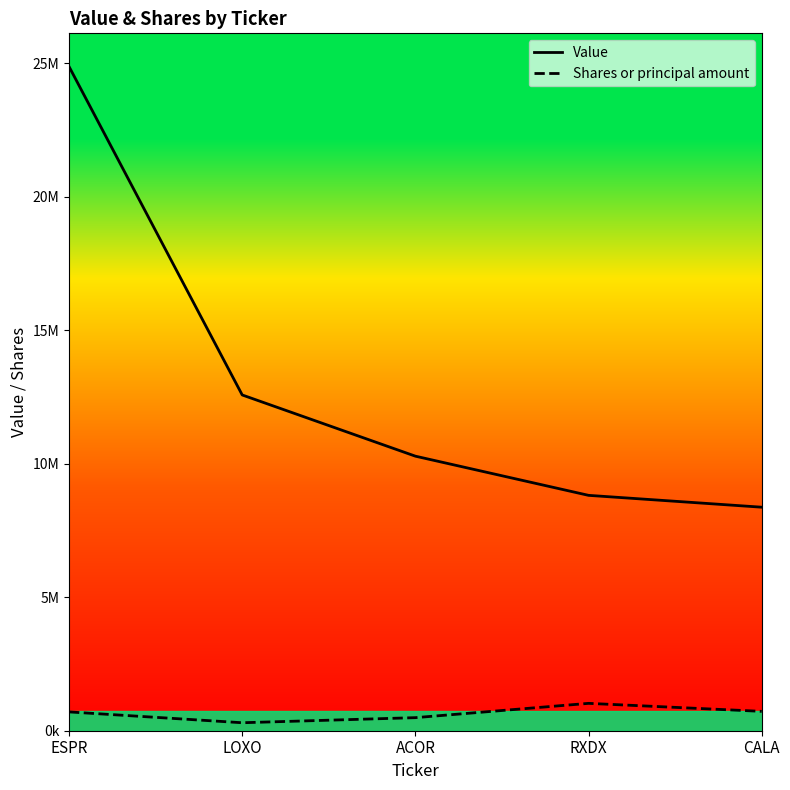

True or false: Value and Shares or principal amount intersect in this chart.

False